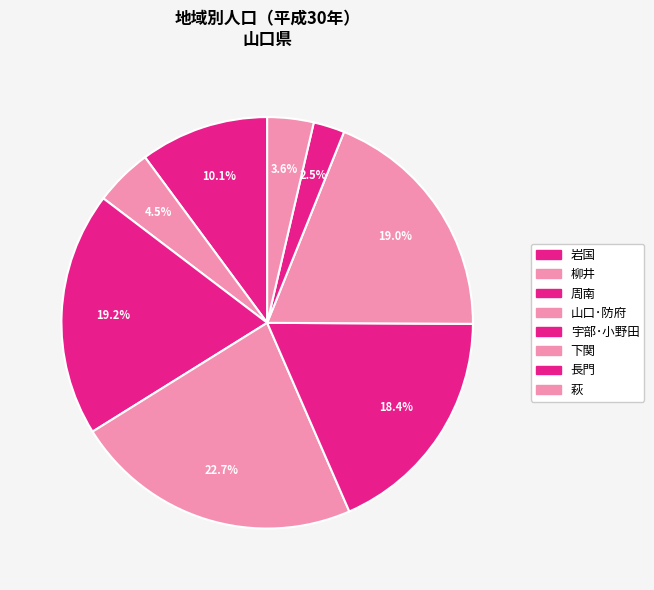

What is the change in value from 岩国 to 周南?

+124378